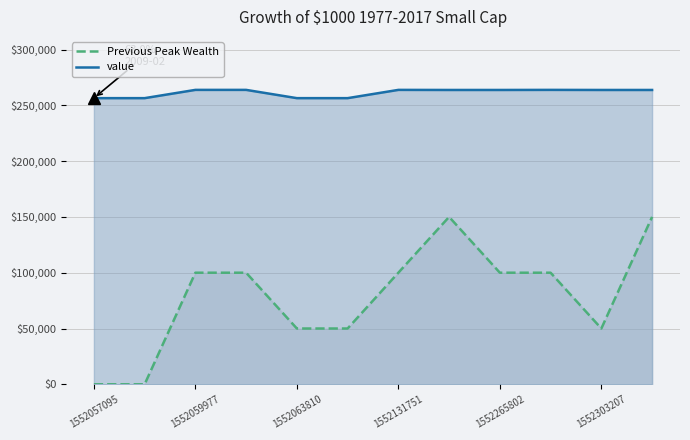

Which series has the largest range (max minus min)?

Previous Peak Wealth